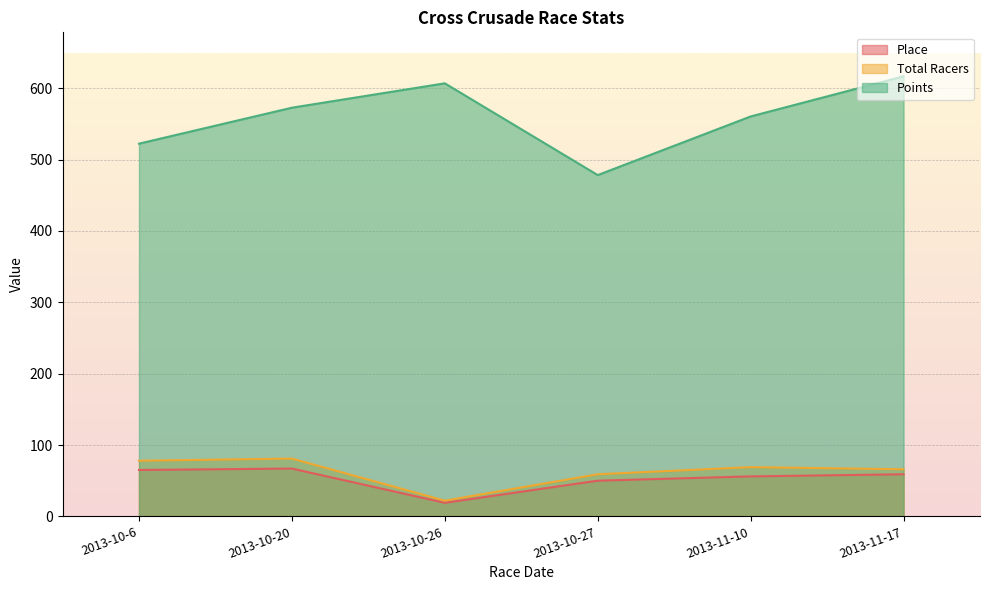

What position from the left is 2013-11-17?

6